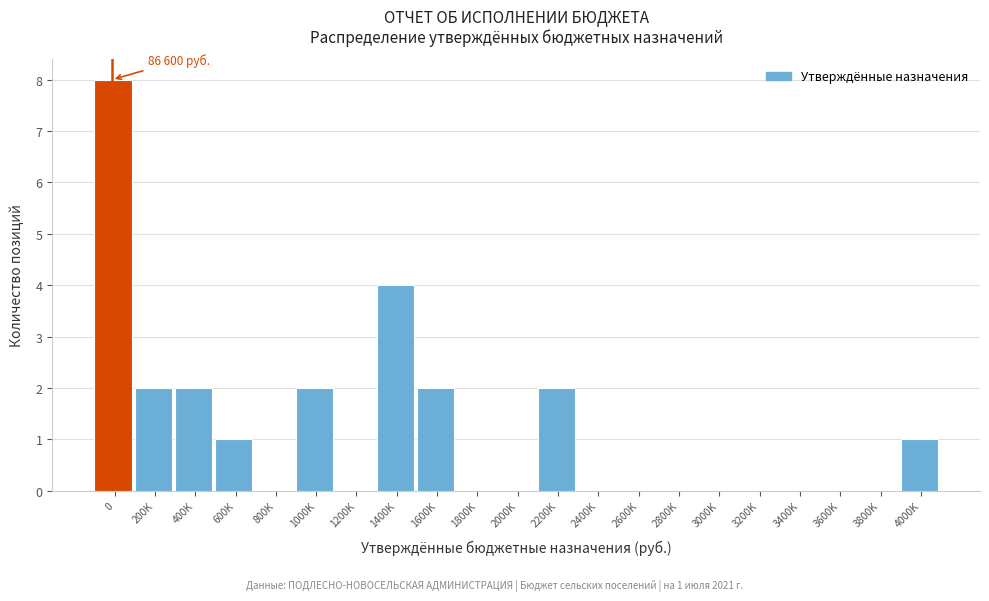

Reading right to left, extract all data points from this chart.

4000K=1	3800K=0	3600K=0	3400K=0	3200K=0	3000K=0	2800K=0	2600K=0	2400K=0	2200K=2	2000K=0	1800K=0	1600K=2	1400K=4	1200K=0	1000K=2	800K=0	600K=1	400K=2	200K=2	0=8